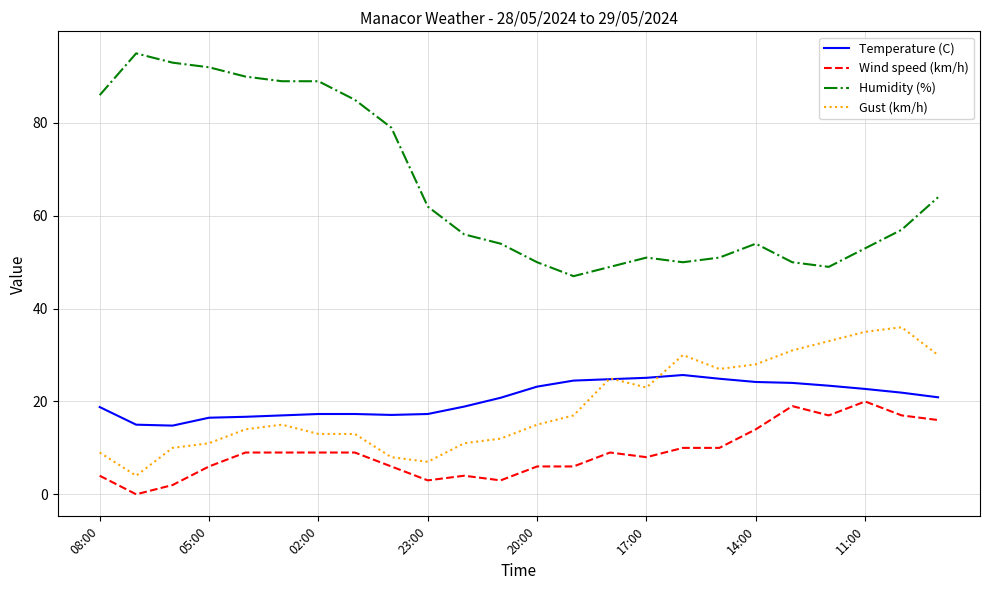

True or false: Wind speed (km/h) and Humidity (%) cross at least once.

False